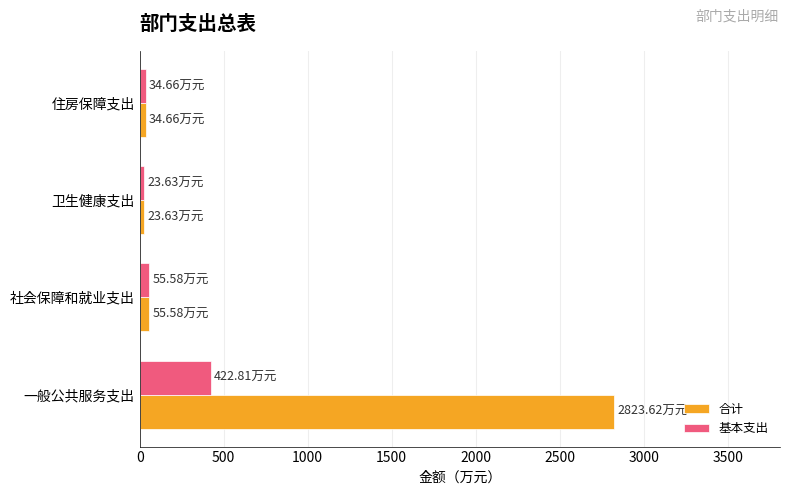

At which category does the chart reach its peak across all series?

一般公共服务支出